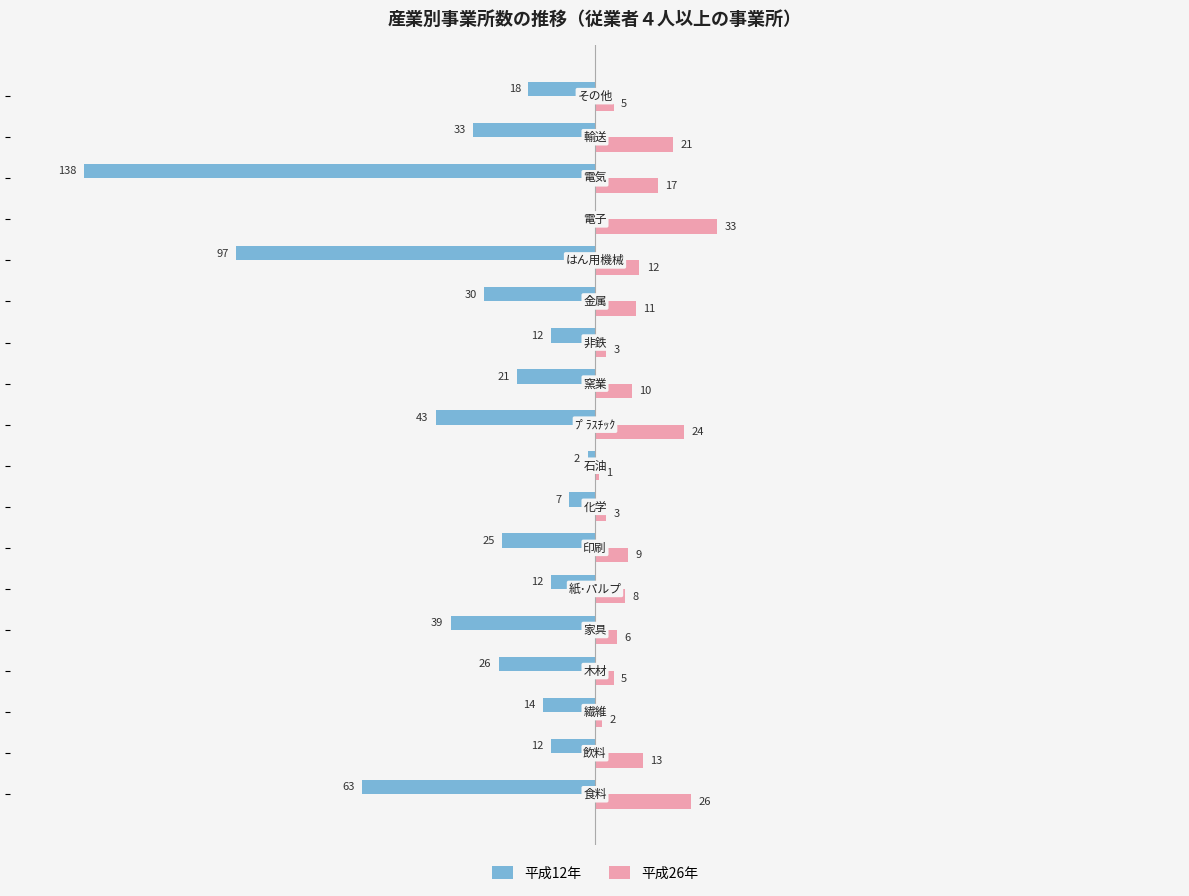

What are all the series names shown in the legend?

平成12年, 平成26年